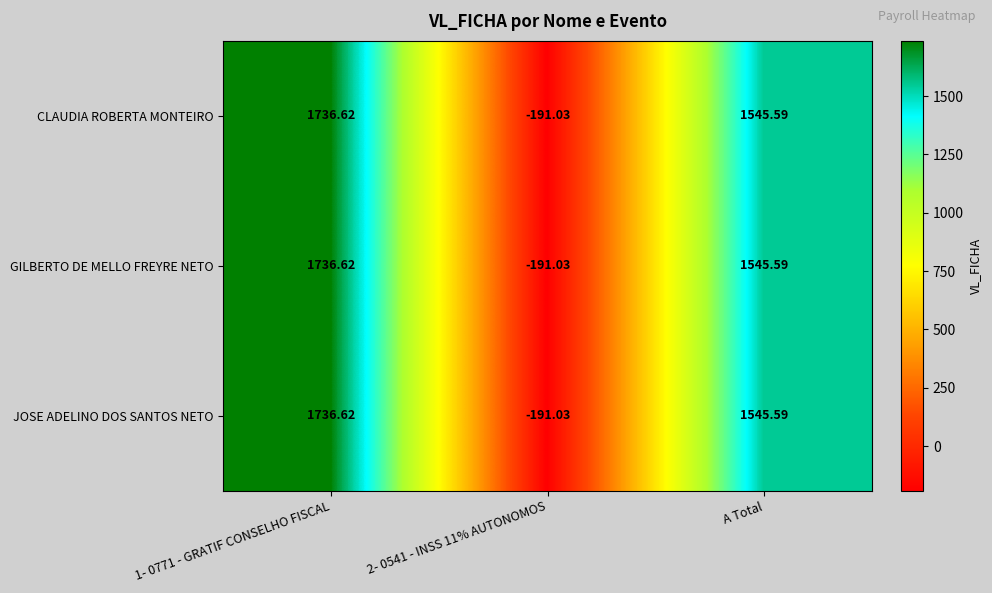

Where is GILBERTO DE MELLO FREYRE NETO nearest to the value 772?

A Total